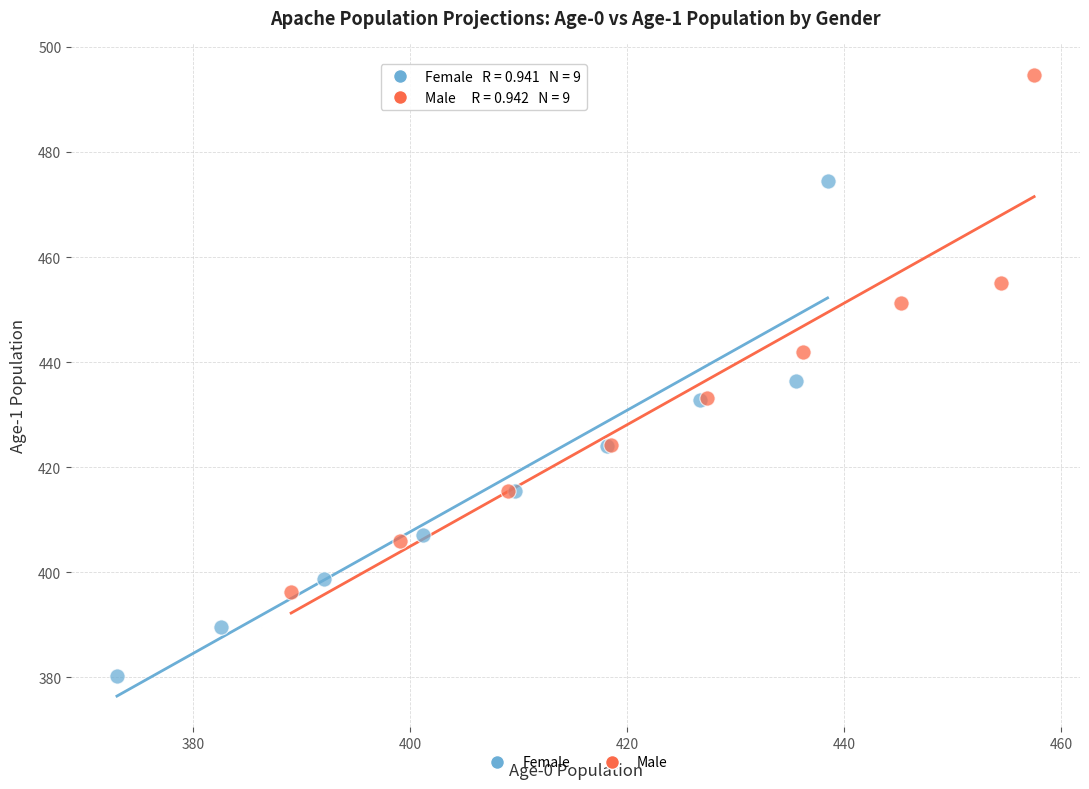

Which series reaches the minimum Y coordinate?

Female